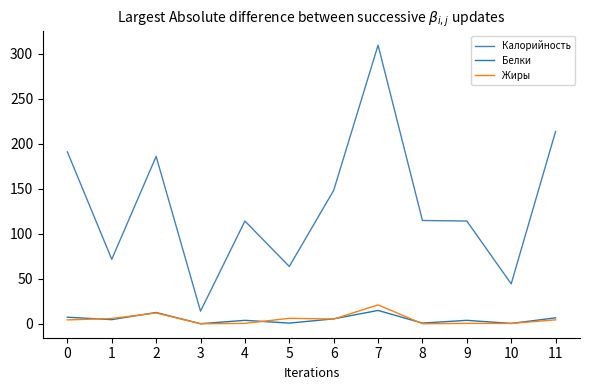

The value of Жиры at 1 is 5.9. True or false?

True